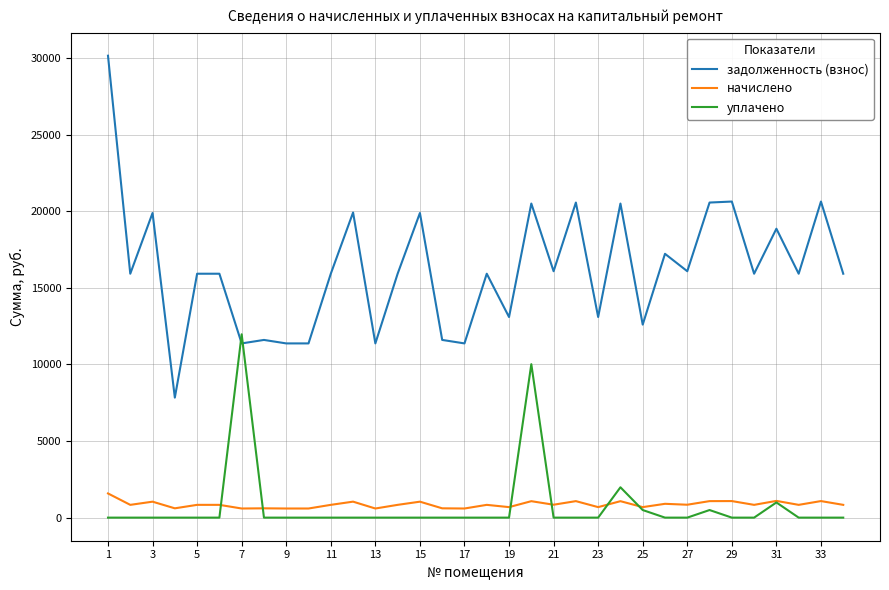

True or false: начислено and задолженность (взнос) cross at least once.

False